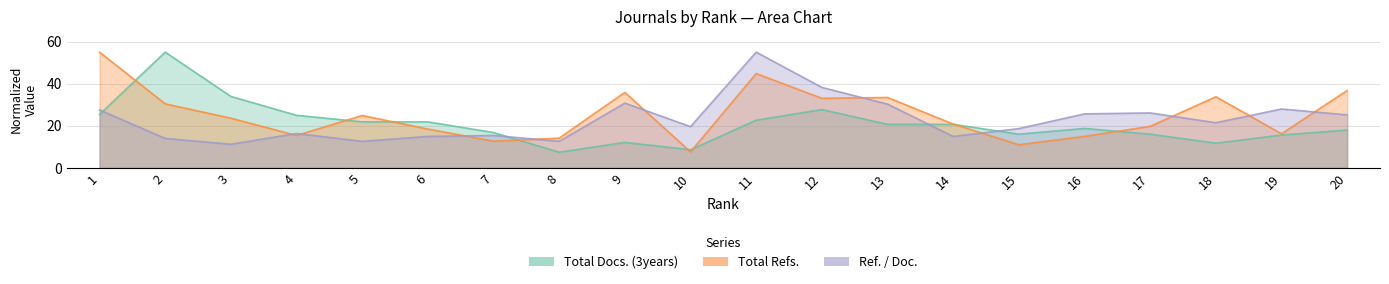

What is the difference between the maximum and minimum values in the Total Docs. (3years) series?

47.6